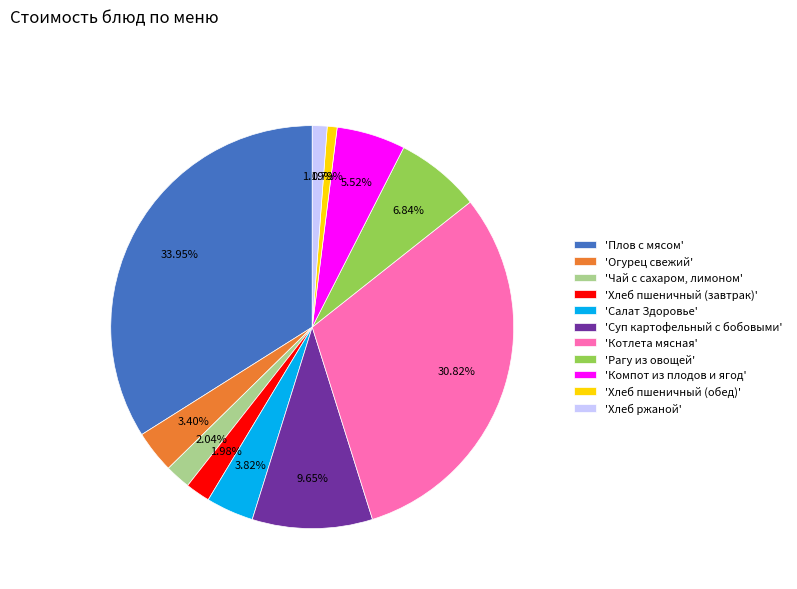

Is 'Хлеб пшеничный (обед)' the majority of the pie?

No